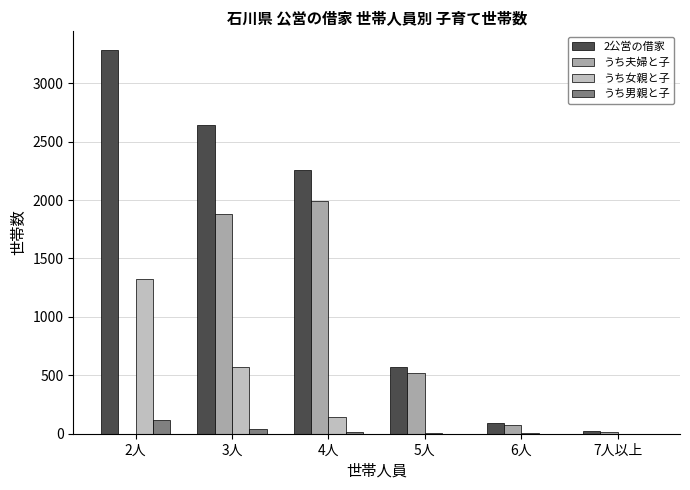

How many categories are shown in the chart?

6